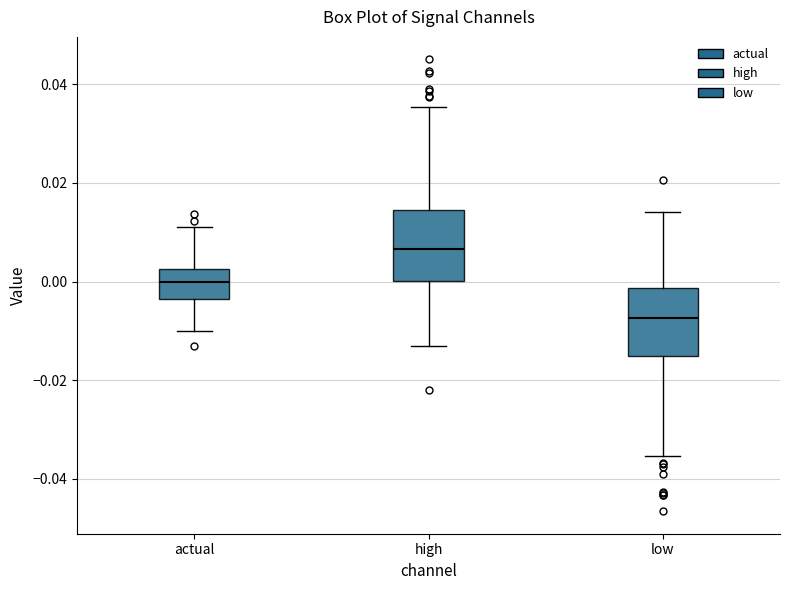

Where does the upper whisker of the box for high end on the y-axis? The values are not printed on the chart, so give them approximately, as read against the axis.

0.036